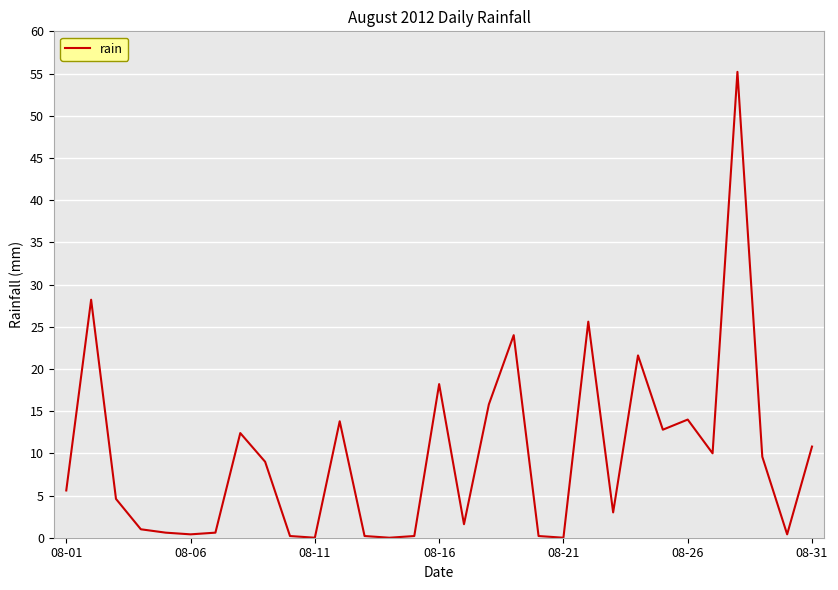

What is the difference between the maximum and minimum values?

55.2